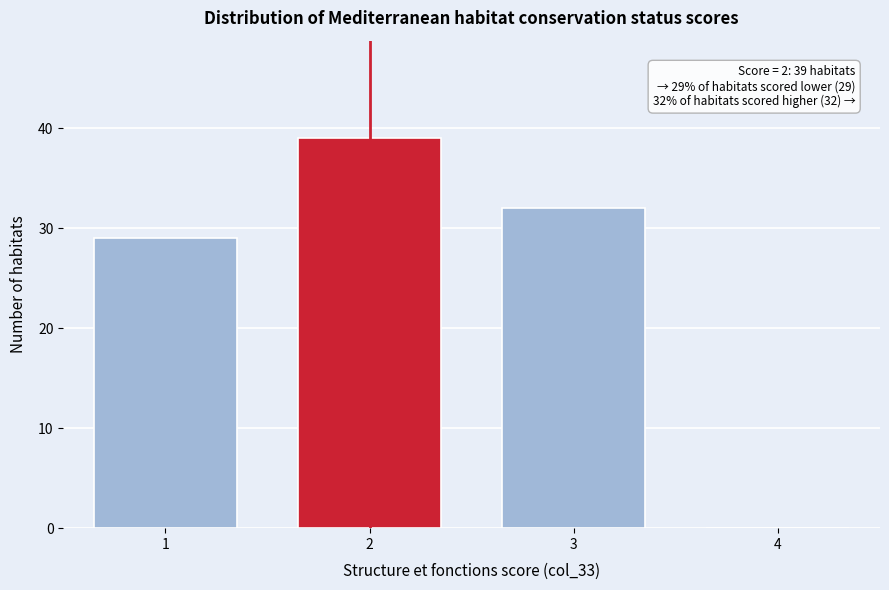

Reading left to right, transcribe all the data shown in this chart.

1=29	2=39	3=32	4=0